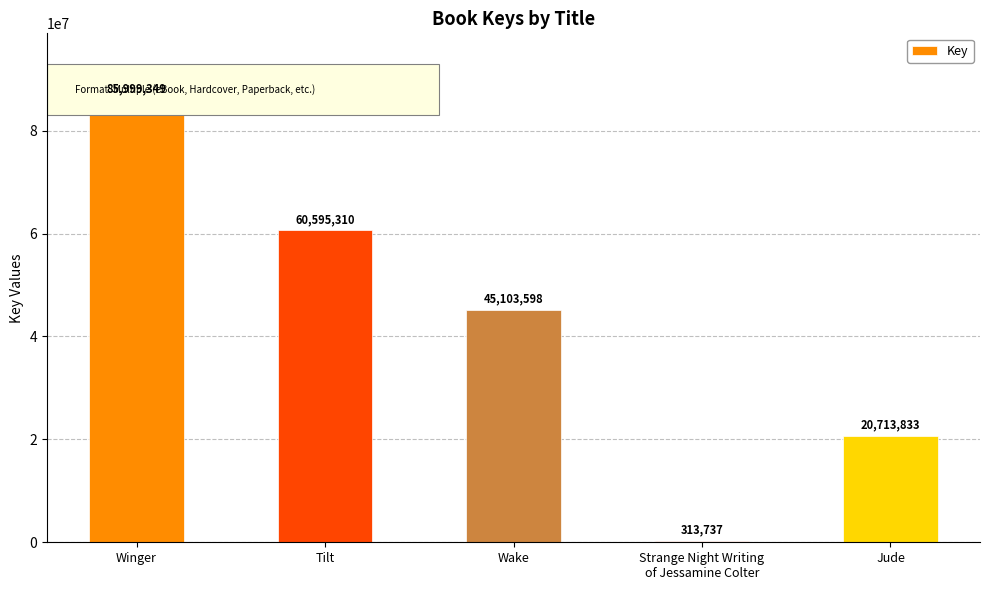

How many series are shown in this chart?

1